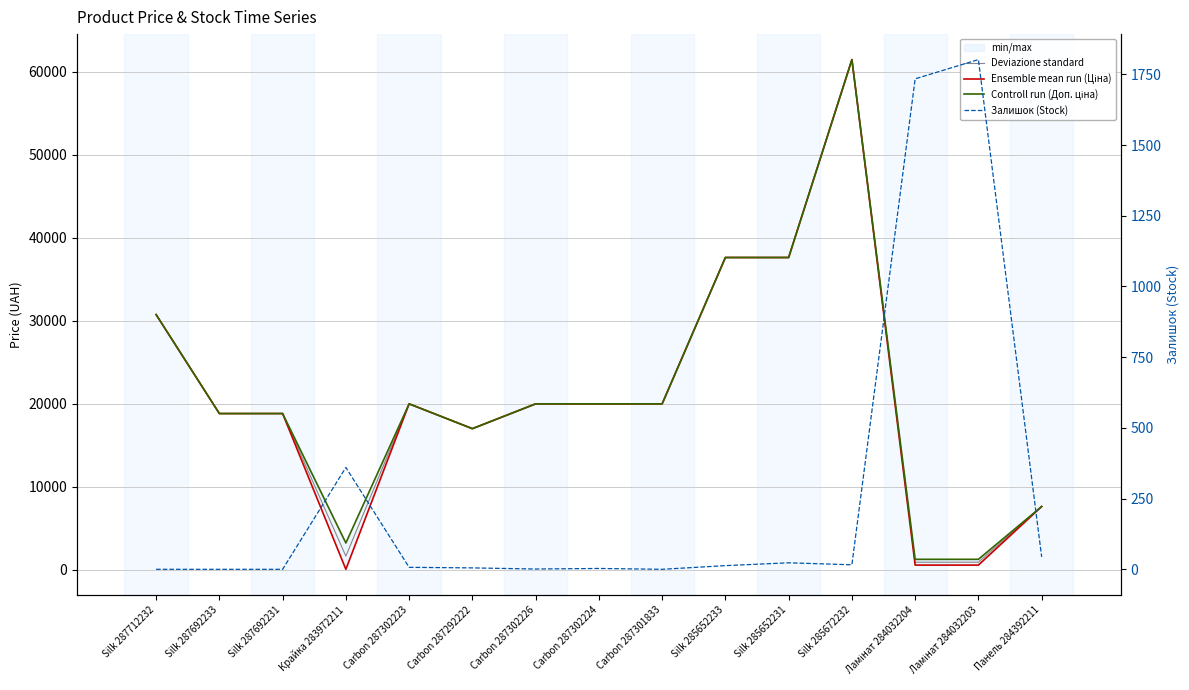

Which has a higher value, Carbon 287302226 or Ламінат 284032204?

Carbon 287302226